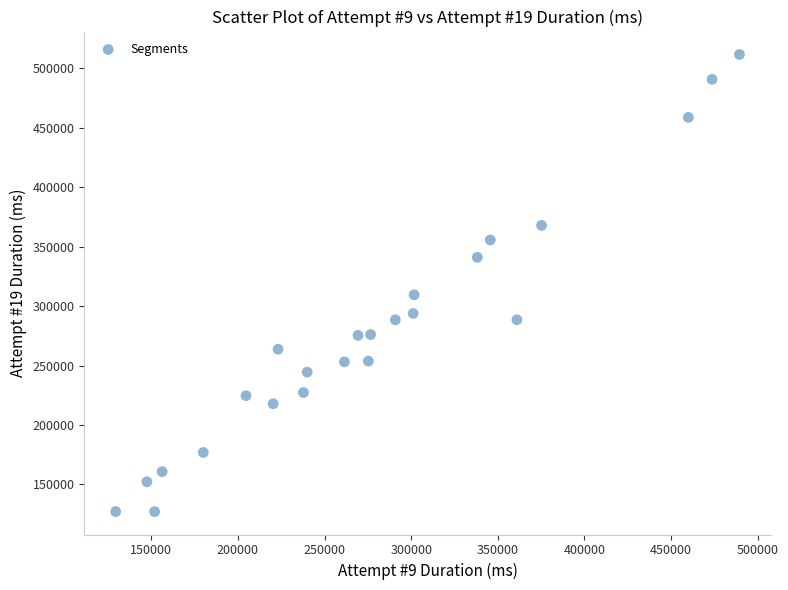

What is the range of Y values (max minus min)?

384397